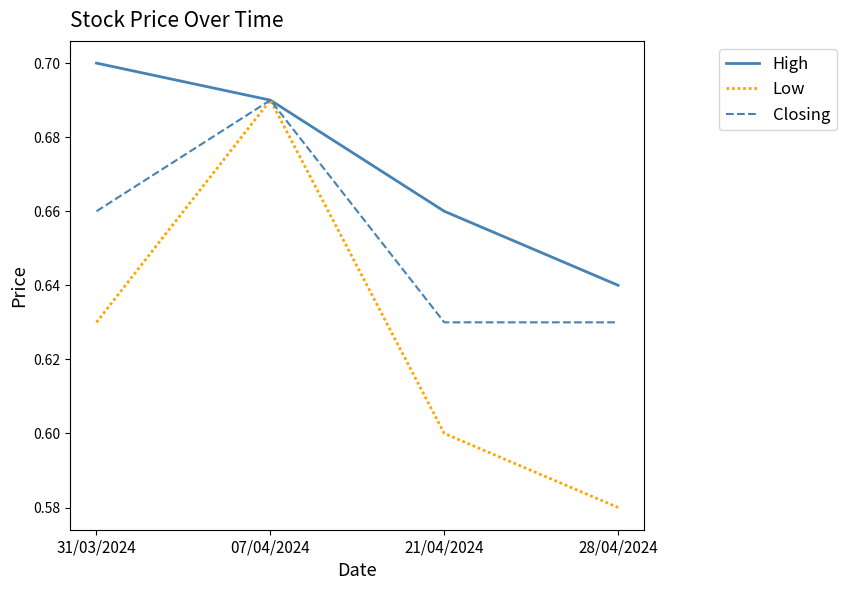

At which label is Low closest to 0?

28/04/2024